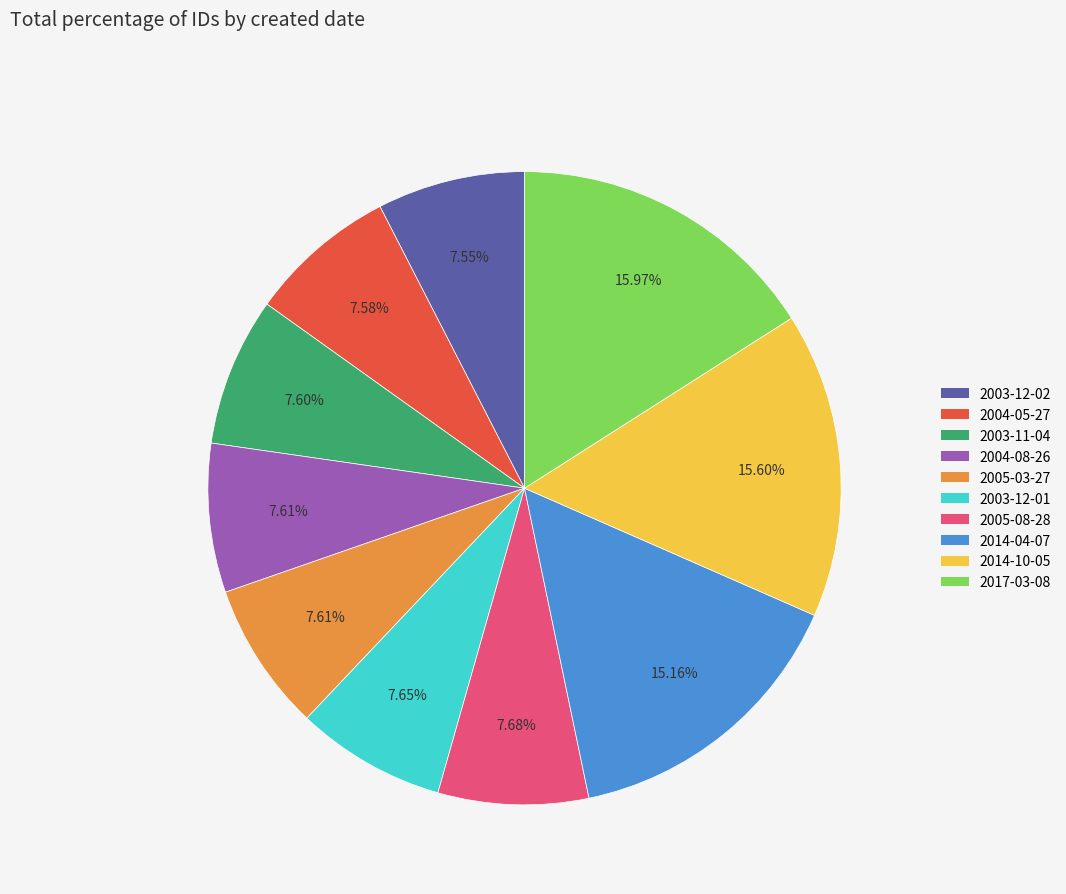

How many segments does this pie chart have?

10